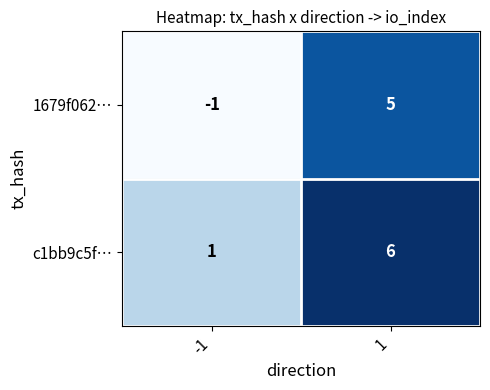

Read the 1679f062… value at 1.

5